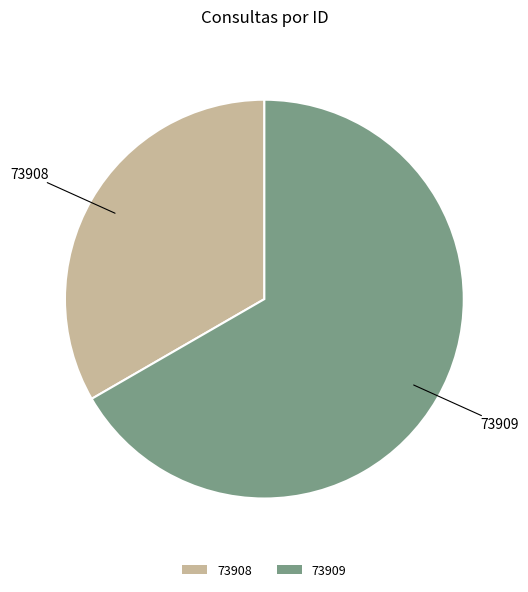

Rank the categories by value from highest to lowest.

73909, 73908